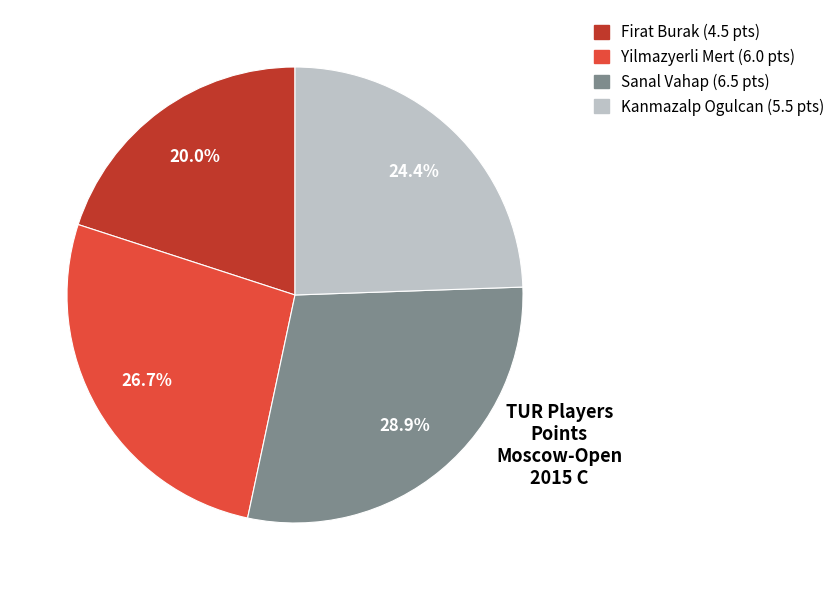

Is there a majority slice in this chart?

No